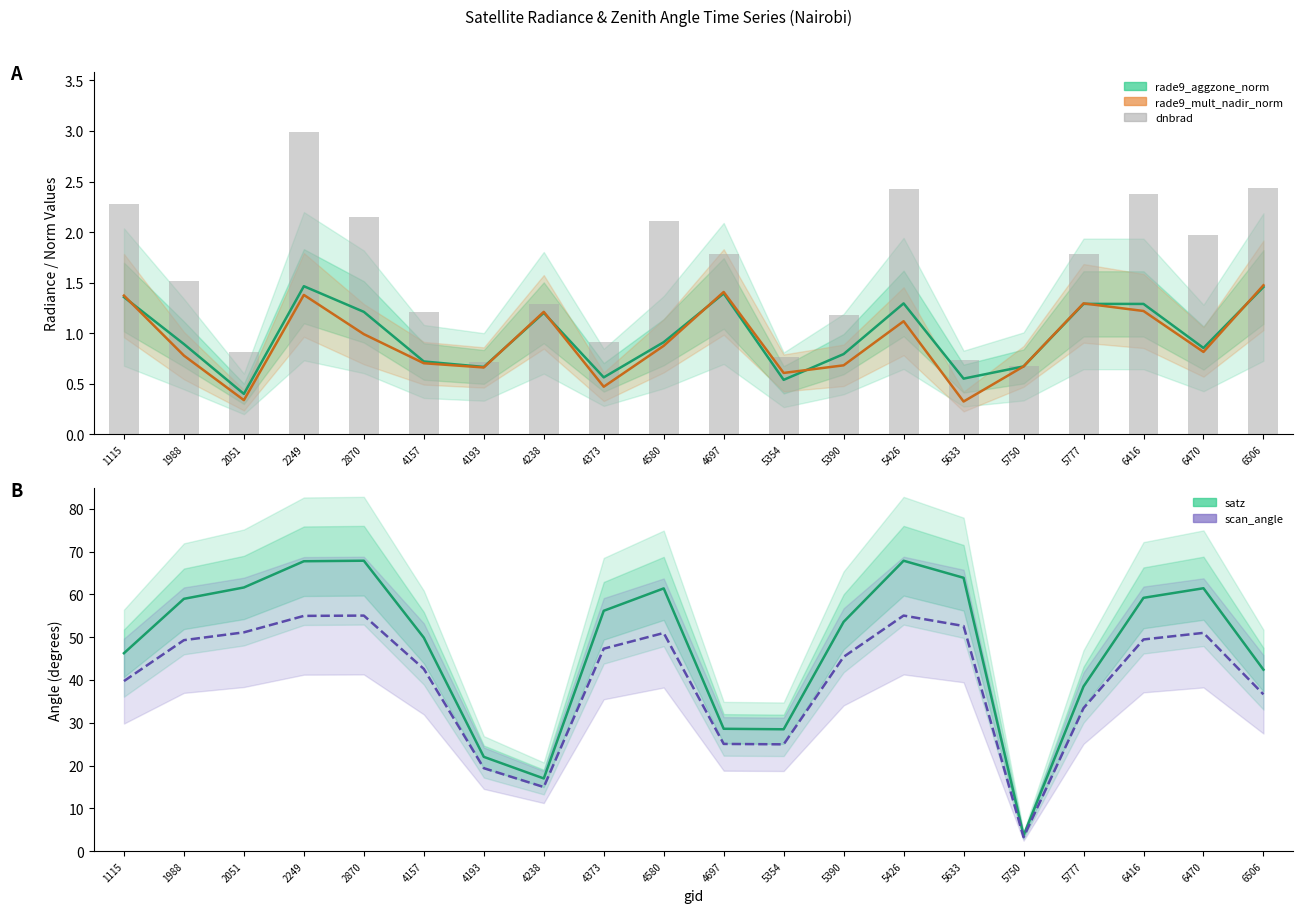

List the series in order of their peak value, highest first.

satz, scan_angle, dnbrad, rade9_mult_nadir_norm, rade9_aggzone_norm